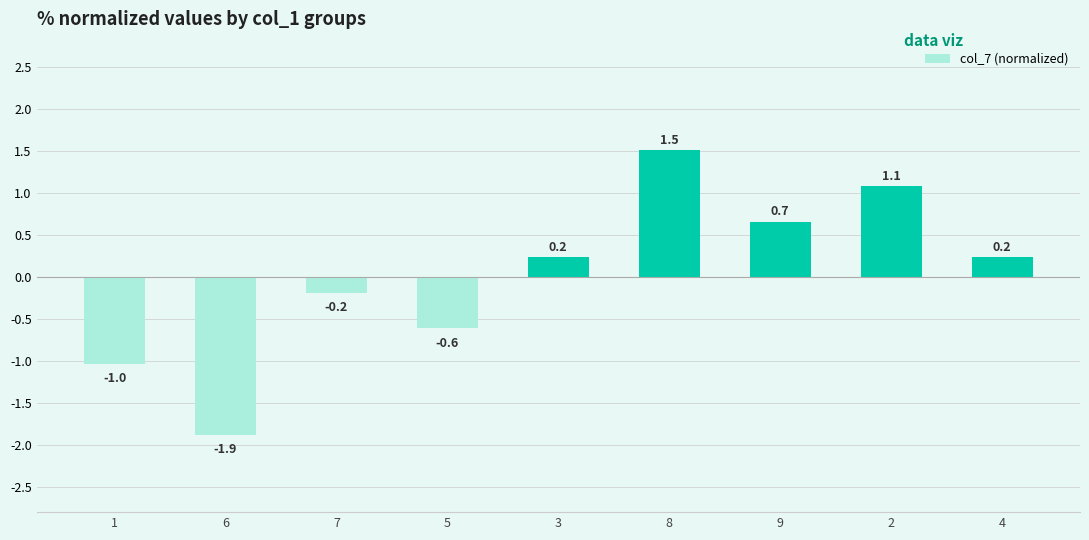

What is the value of the 6th bar from the left?

1.5